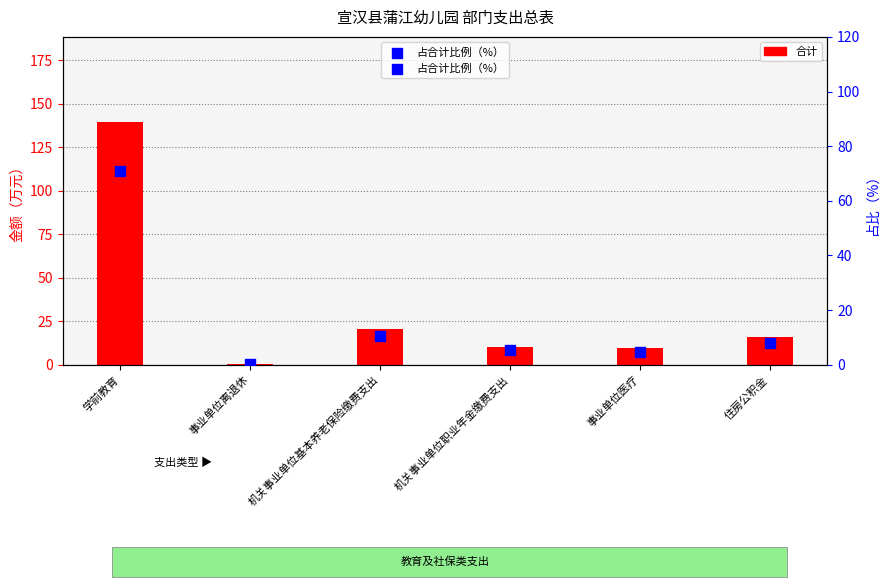

At which category is the sum across all series the highest?

学前教育